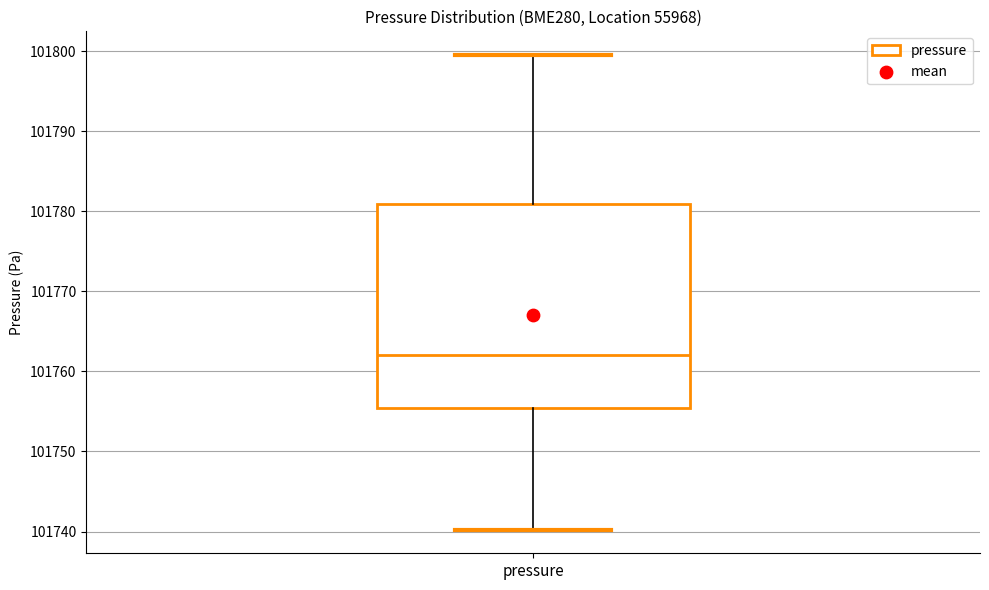

Transcribe this box plot: give where the median line is, the range the box spans, and where the two whiskers end, as read against the y-axis. The values are not printed on the chart, so give them approximately, as read against the axis.

median 101762, box 101755 to 101781, whiskers 101740 to 101800